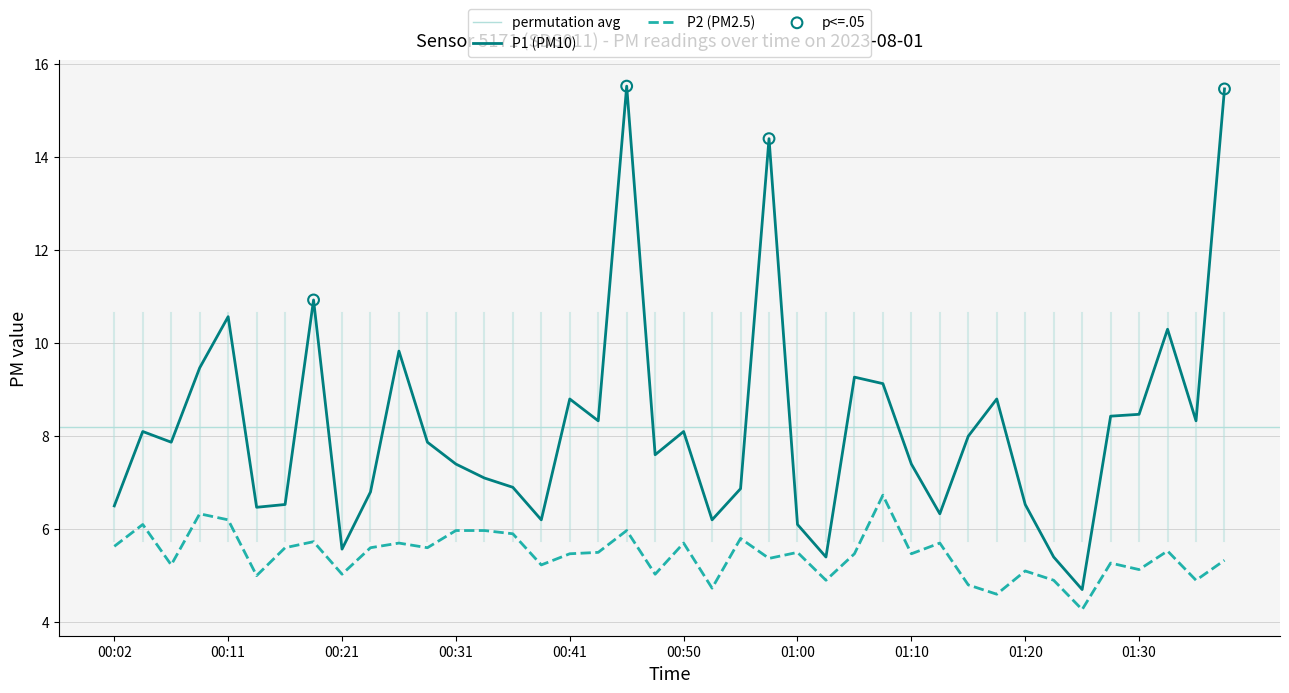

Which series has the largest Y range (max minus min)?

P1